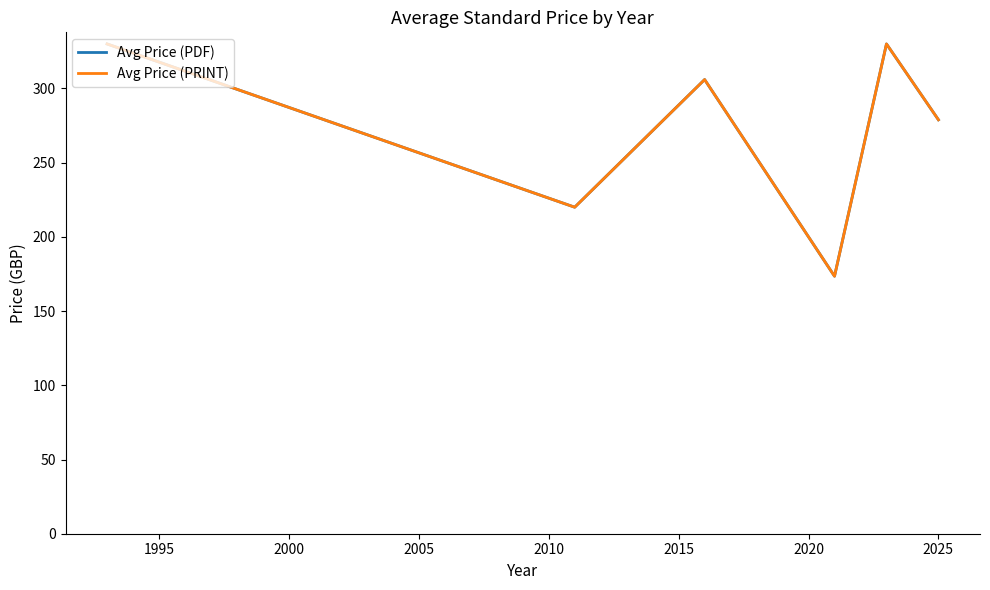

Reading left to right, what are all the values shown in this chart?

Avg Price (PDF): 330.0	220.0	306.0	173.5	330.0	278.9
Avg Price (PRINT): 330.0	220.0	306.0	173.5	330.0	278.9